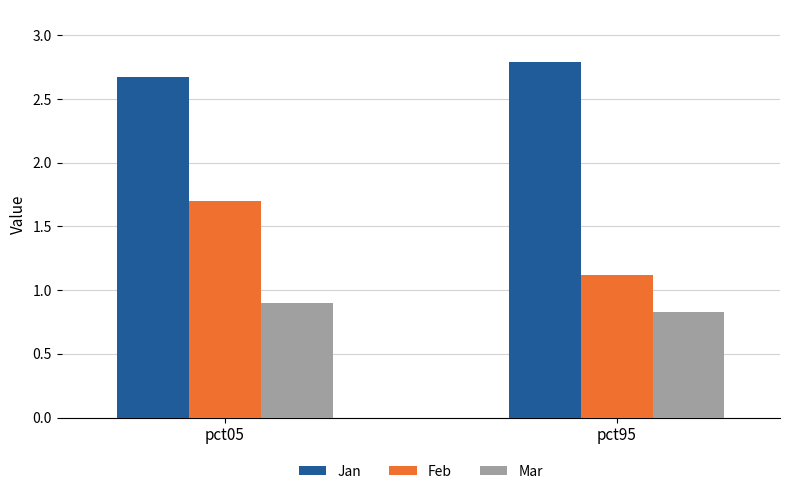

What are all the series names shown in the legend?

Jan, Feb, Mar